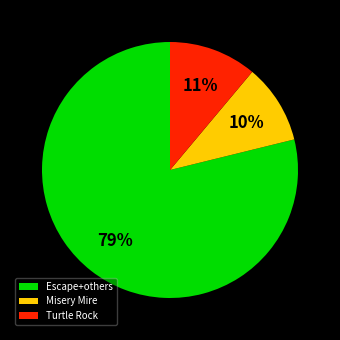

How many slices are in this pie chart?

3